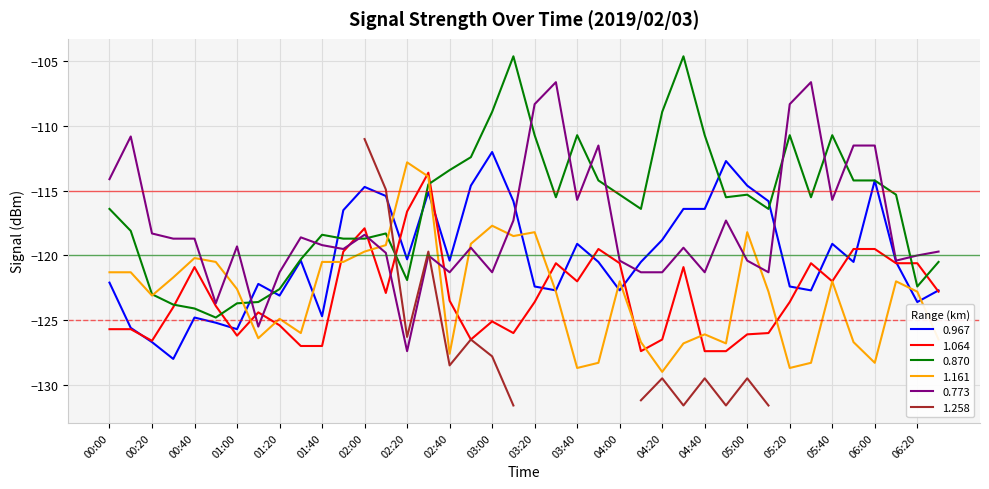

What position from the right is 05:20?

8